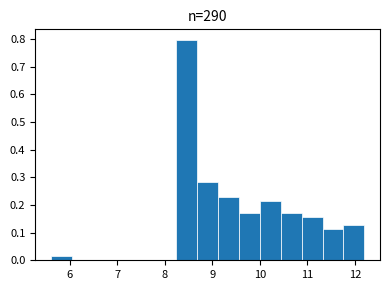

Over which range of the x-axis is the bar tallest?

8.24 to 8.68